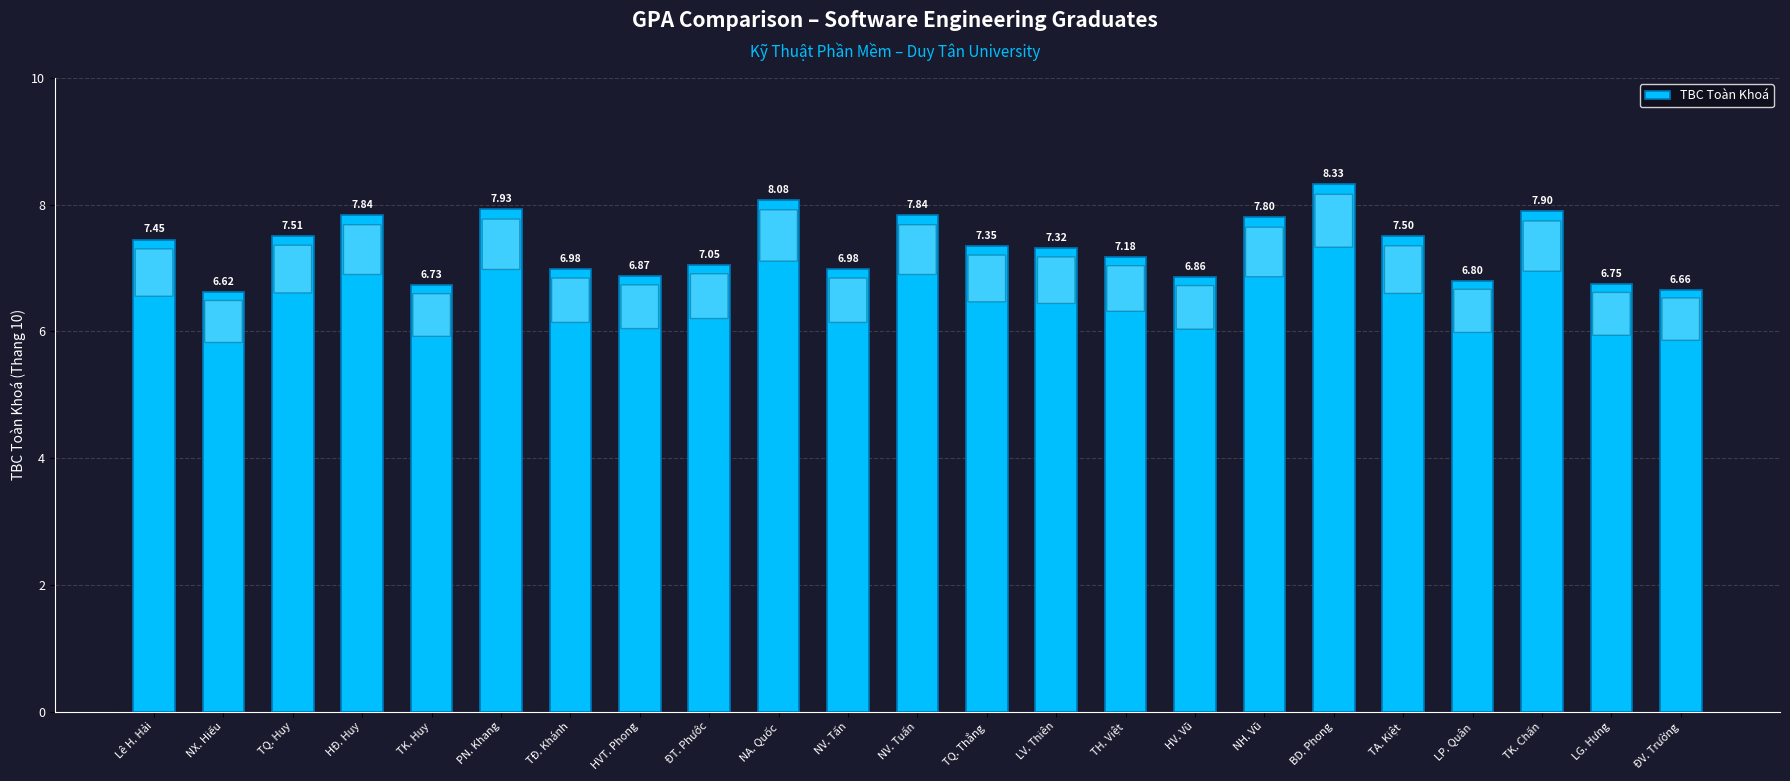

Is it true that the value at HV. Vũ is 9.9?

False